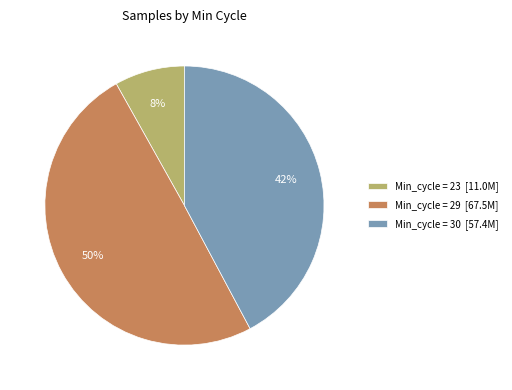

Count the number of slices in the pie.

3